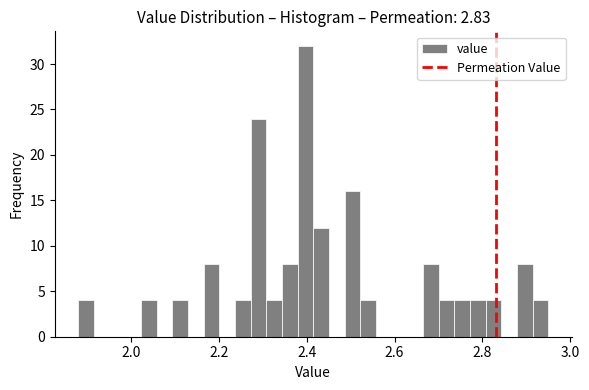

Read against the x-axis, roughly where is the centre of the tallest bar?

2.40